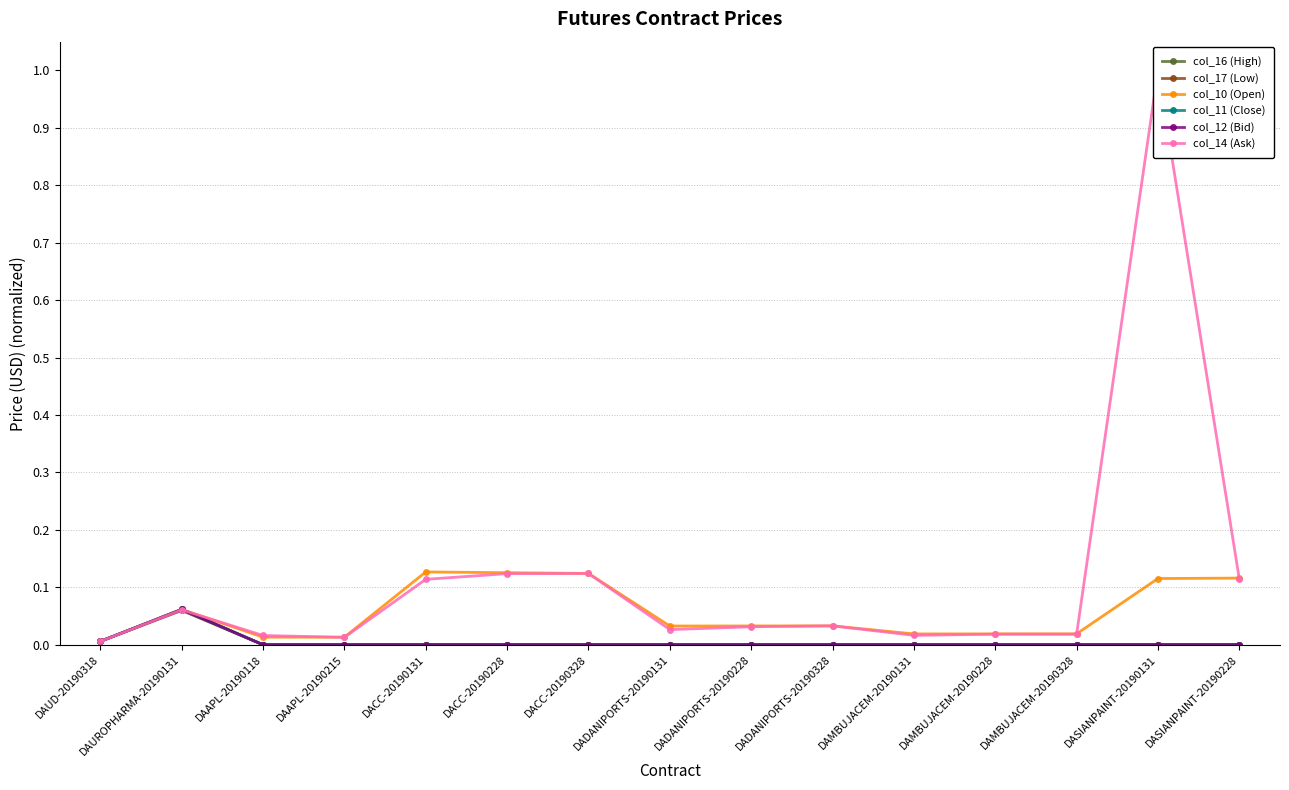

Which has a higher value, DADANIPORTS-20190228 or DAUD-20190318?

DAUD-20190318